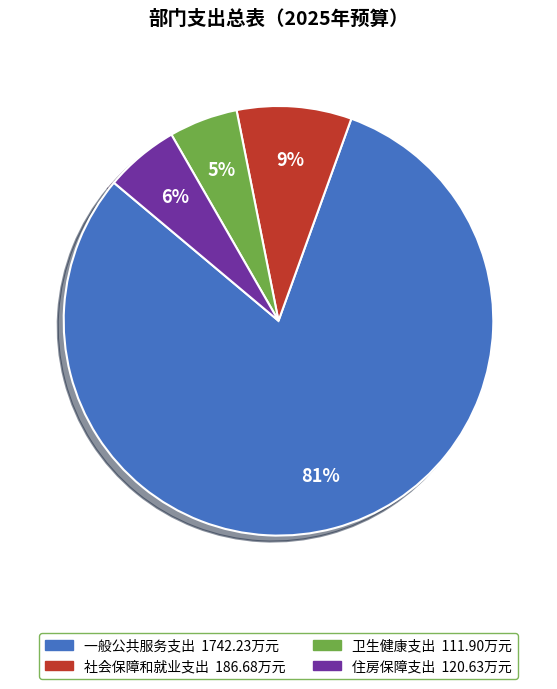

To the nearest percent, what percentage of the pie is 卫生健康支出?

5%